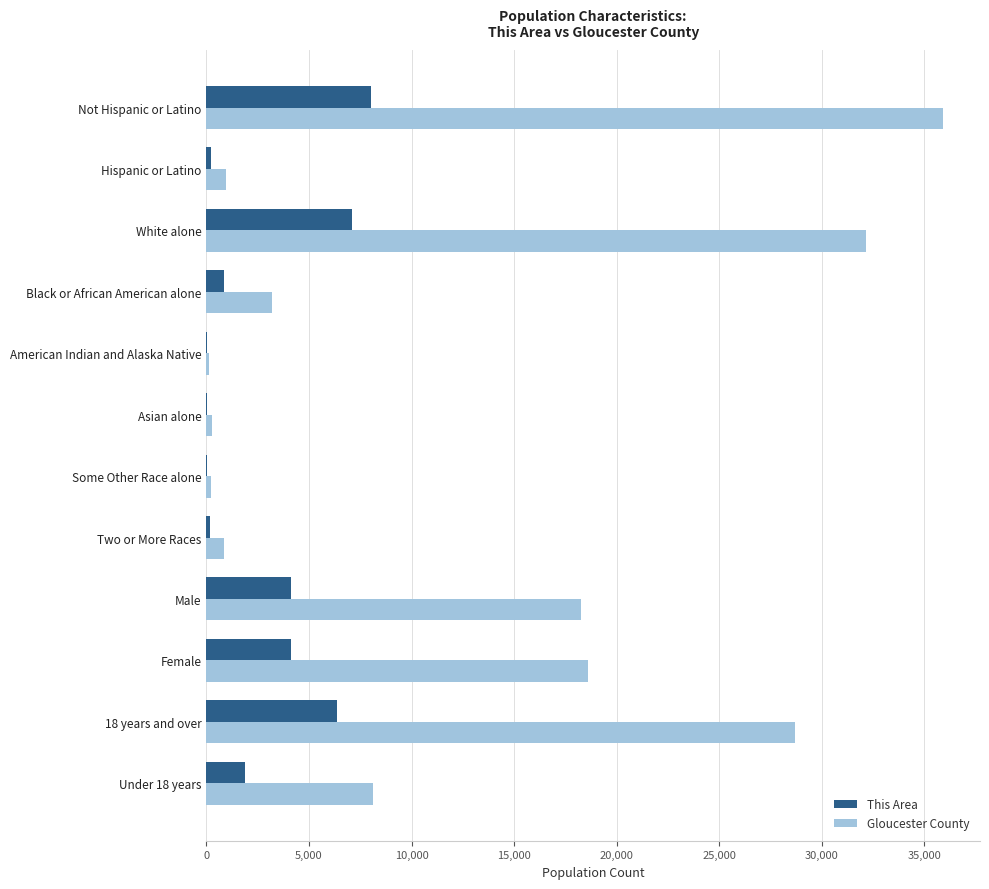

What are all the series names shown in the legend?

This Area, Gloucester County